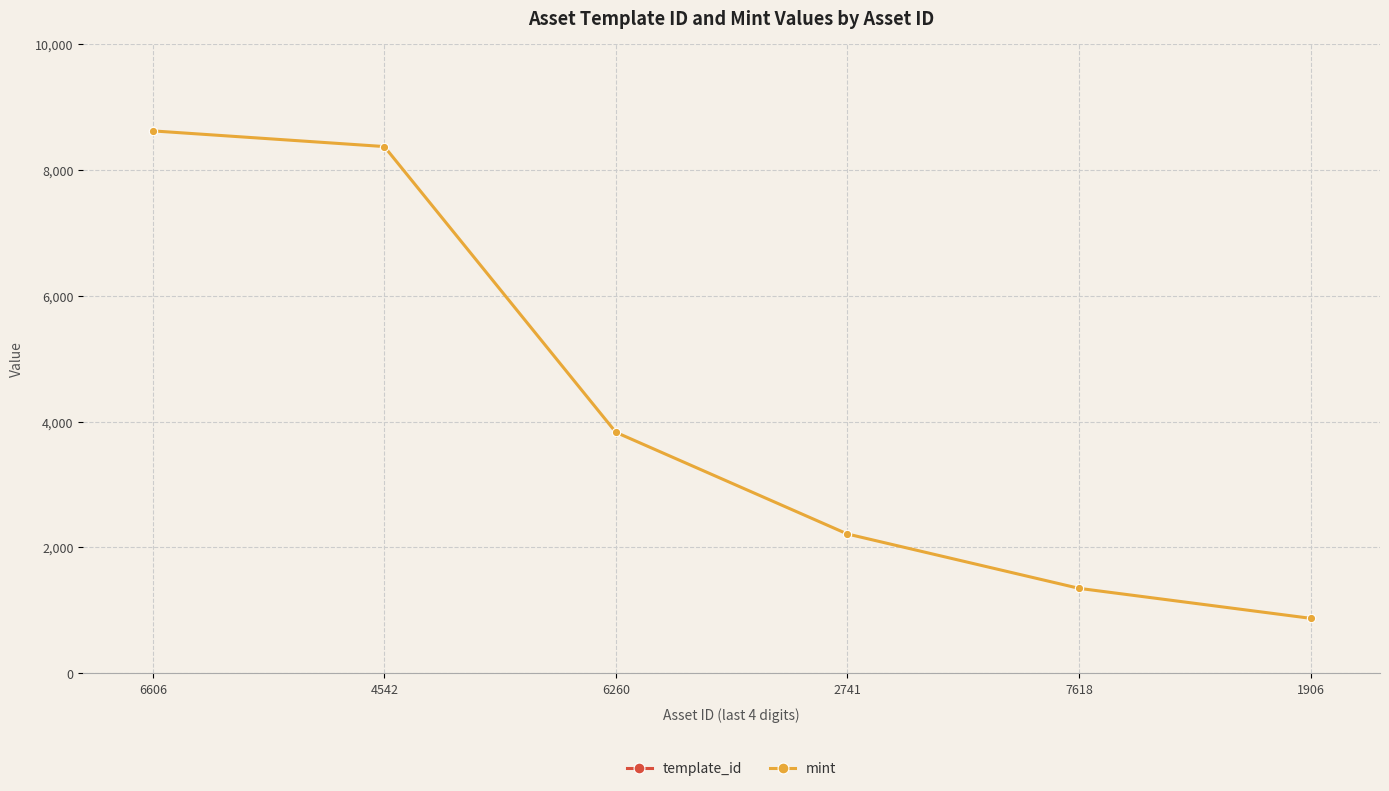

What is the difference between the maximum and minimum values in the template_id series?

344052